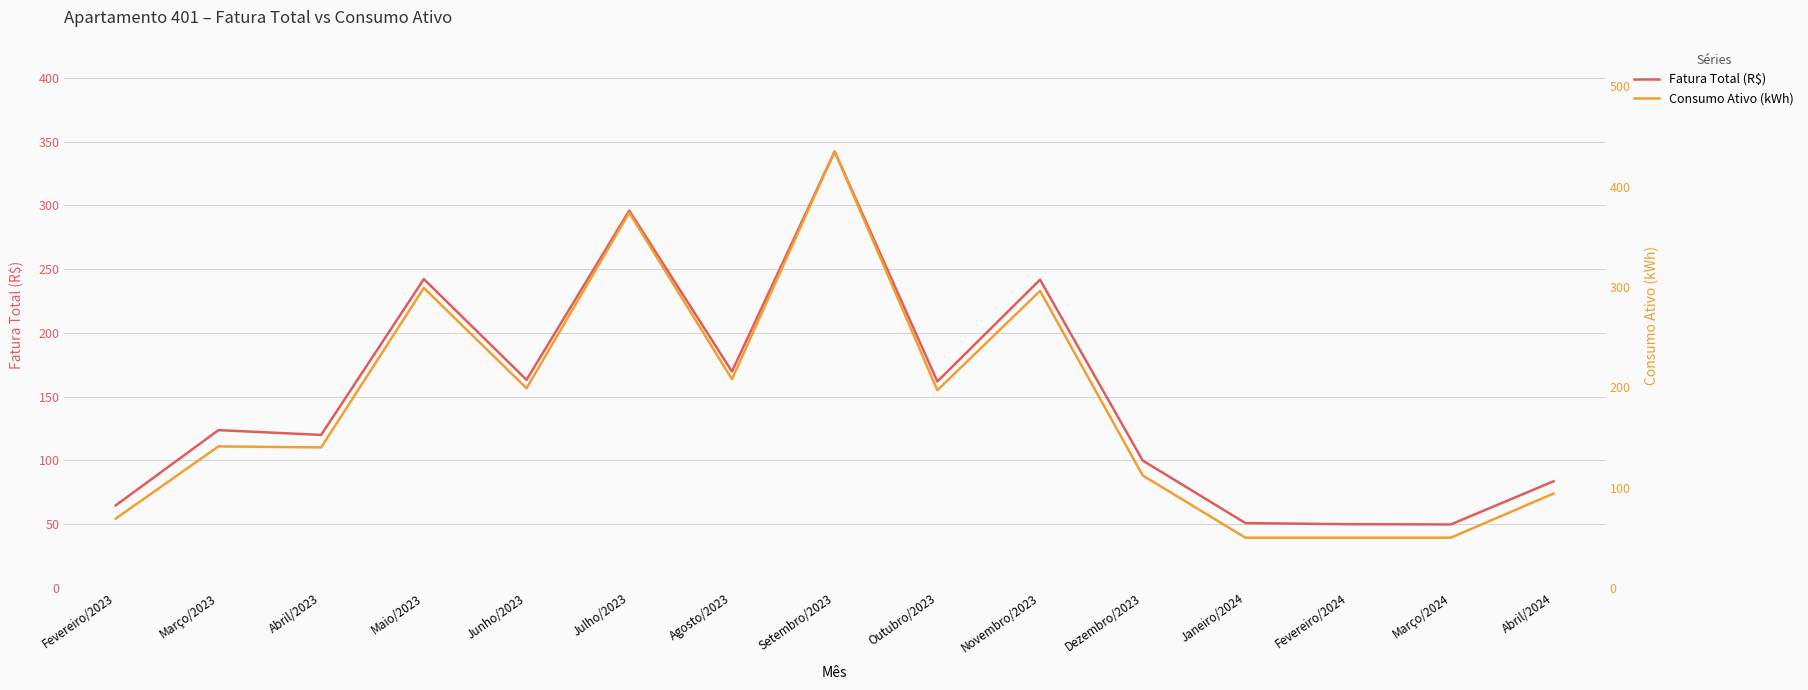

Is the value of Fatura Total (R$) at Abril/2023 greater than the value of Consumo Ativo (kWh) at Junho/2023?

No